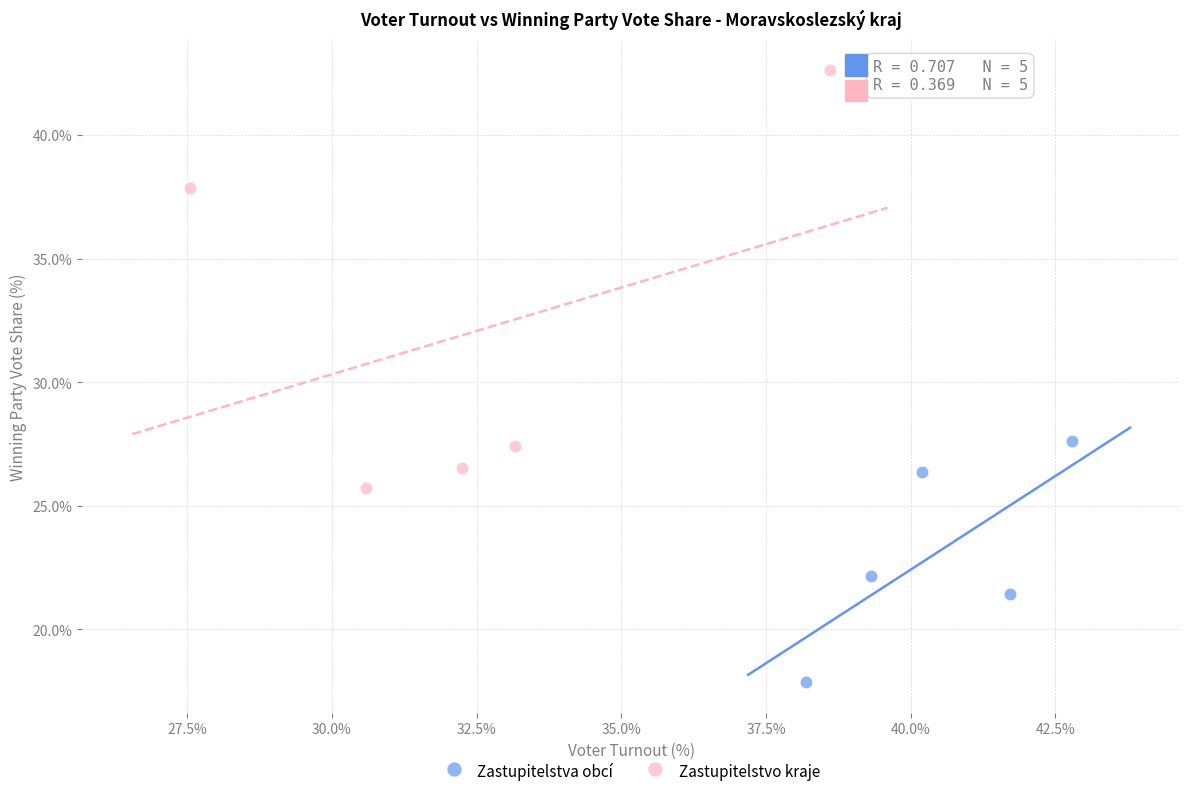

Which series has the largest Y range (max minus min)?

Zastupitelstvo kraje